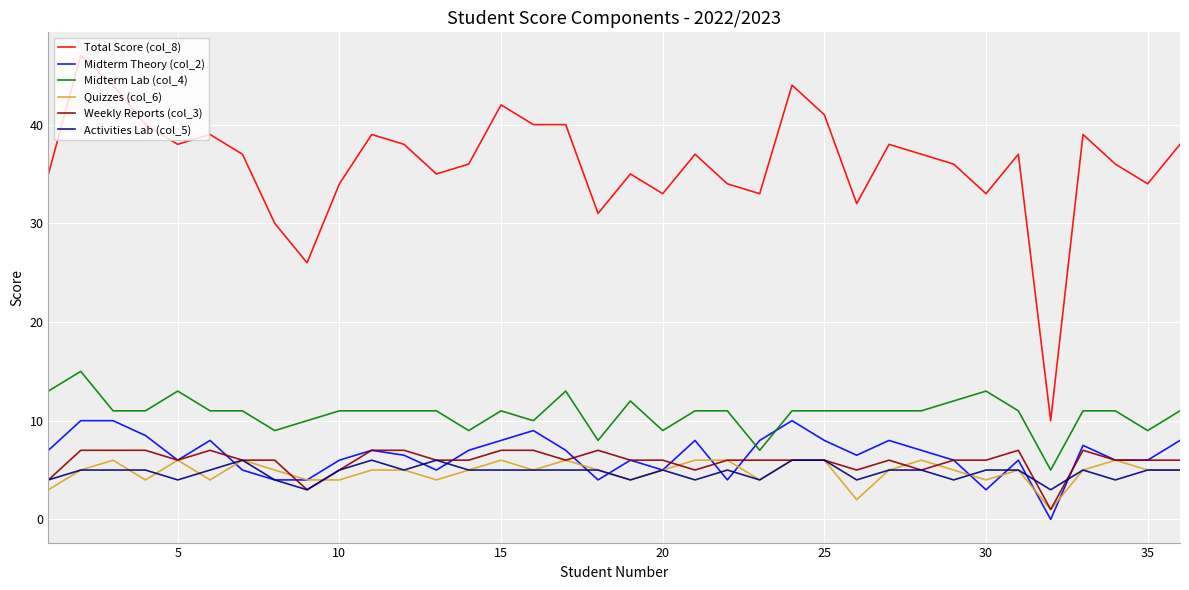

True or false: Quizzes (col_6) and Midterm Lab (col_4) intersect in this chart.

False